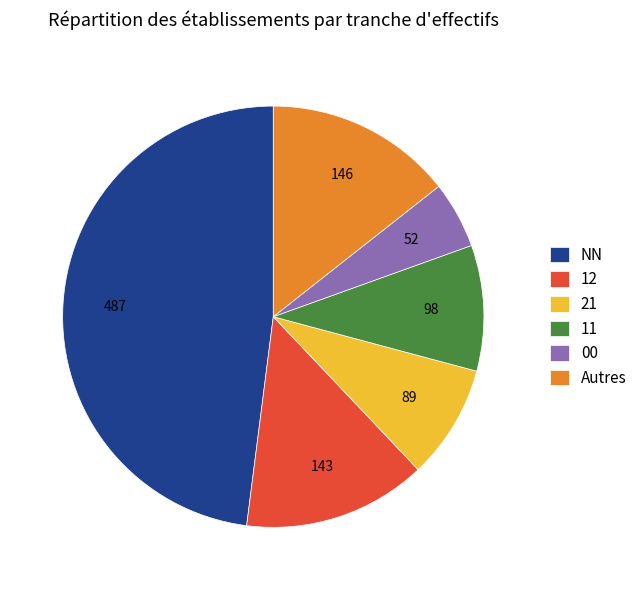

How many slices are in this pie chart?

6